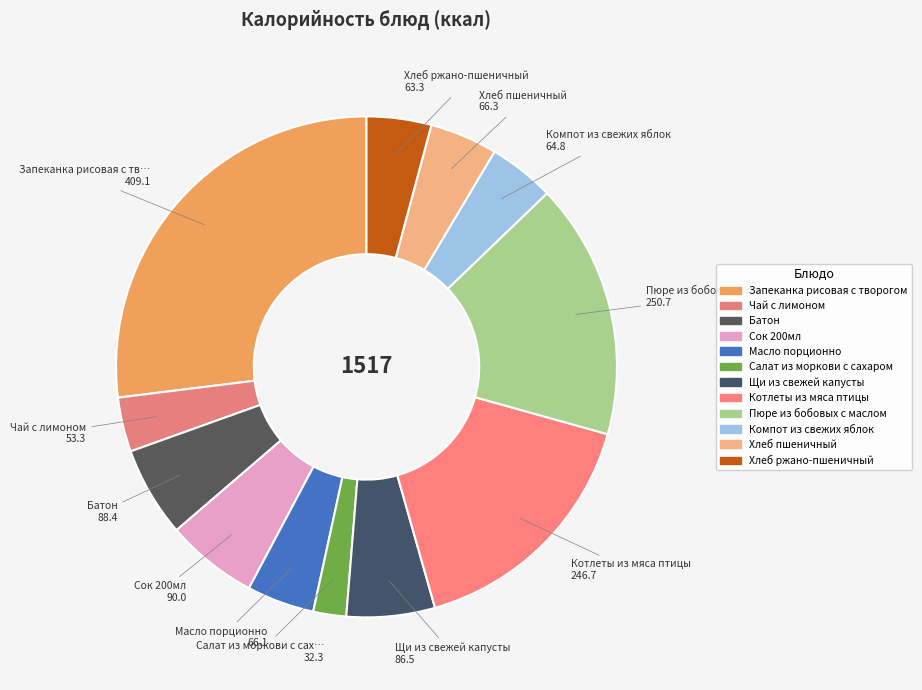

How many slices are in this pie chart?

12